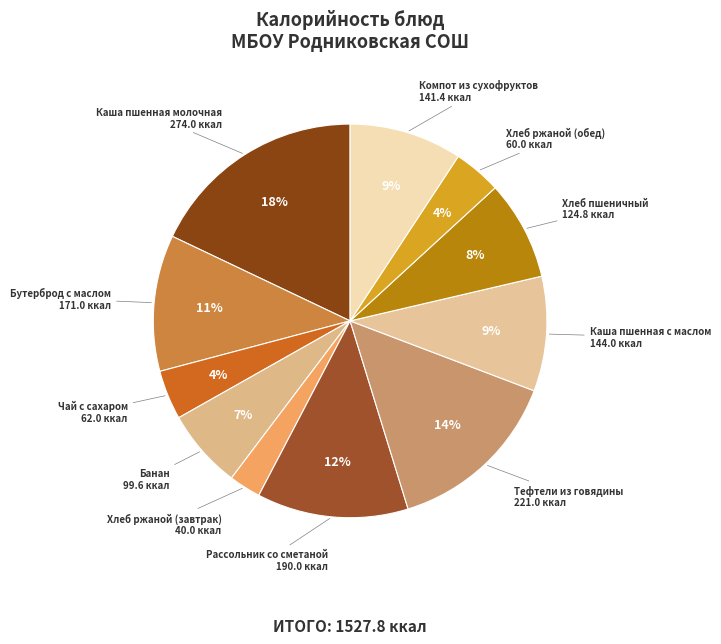

Is Каша пшенная молочная the majority of the pie?

No